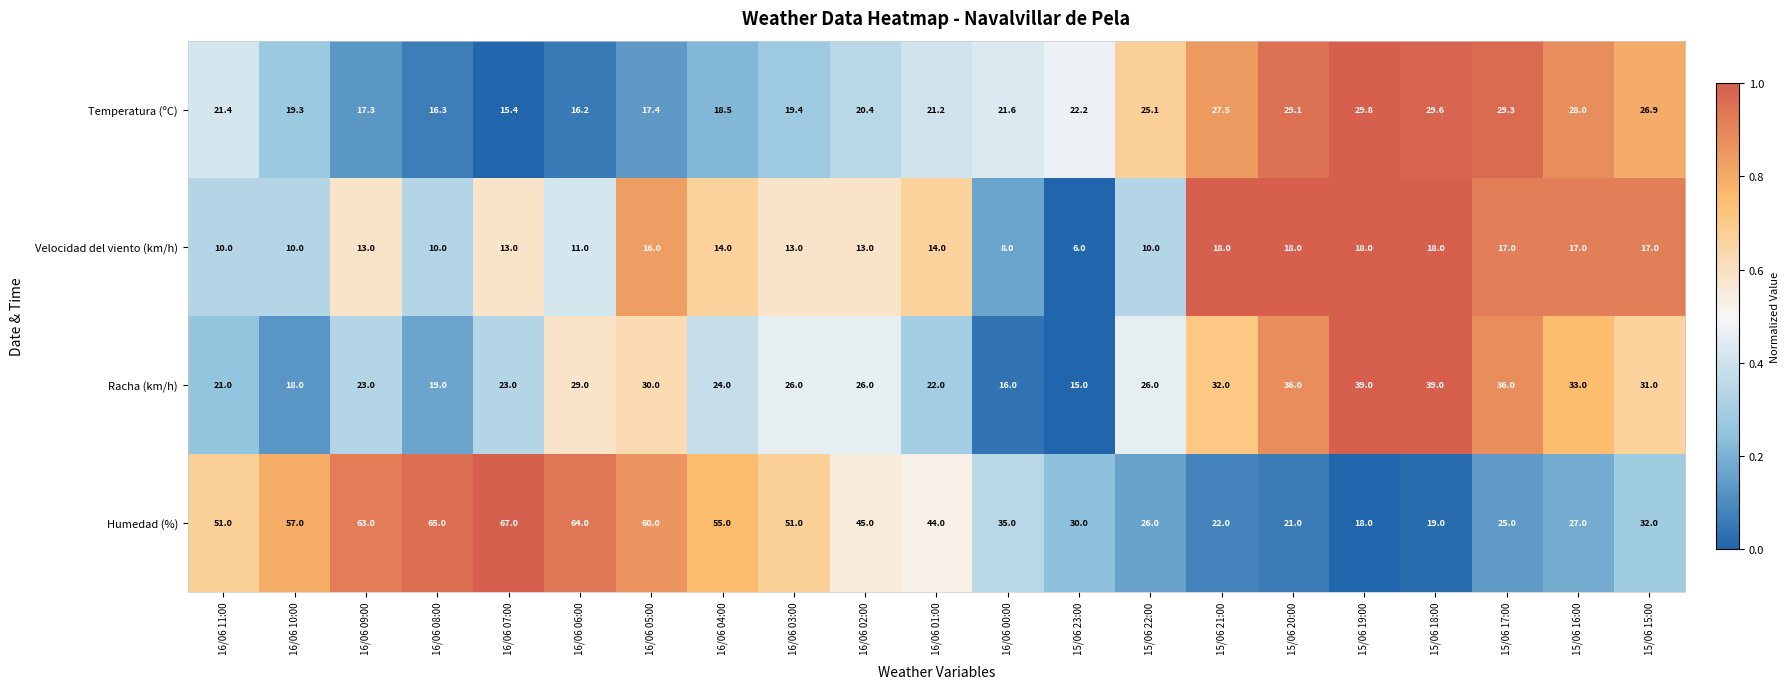

Which series changed the most between 16/06 04:00 and 15/06 23:00?

Humedad (%)